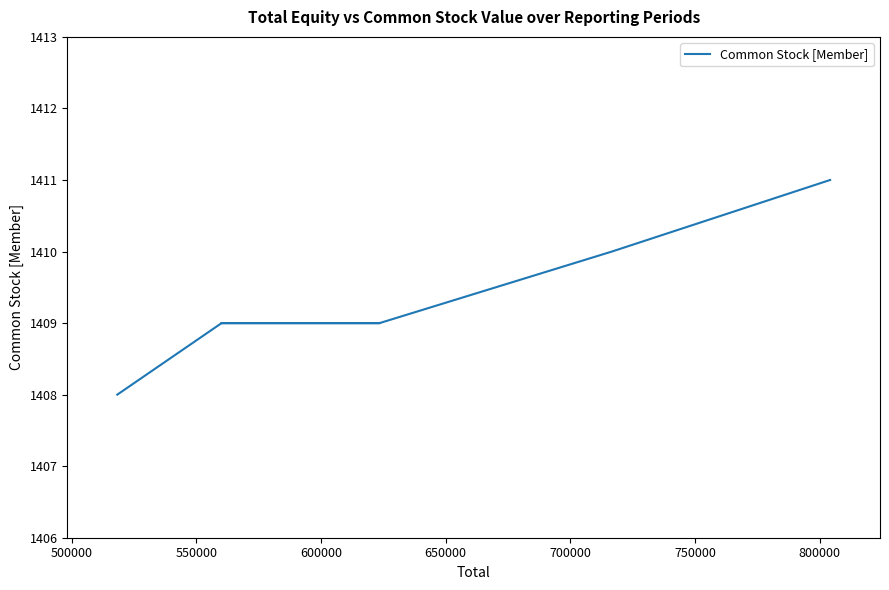

Is it true that the value at 500000 is 2133?

False